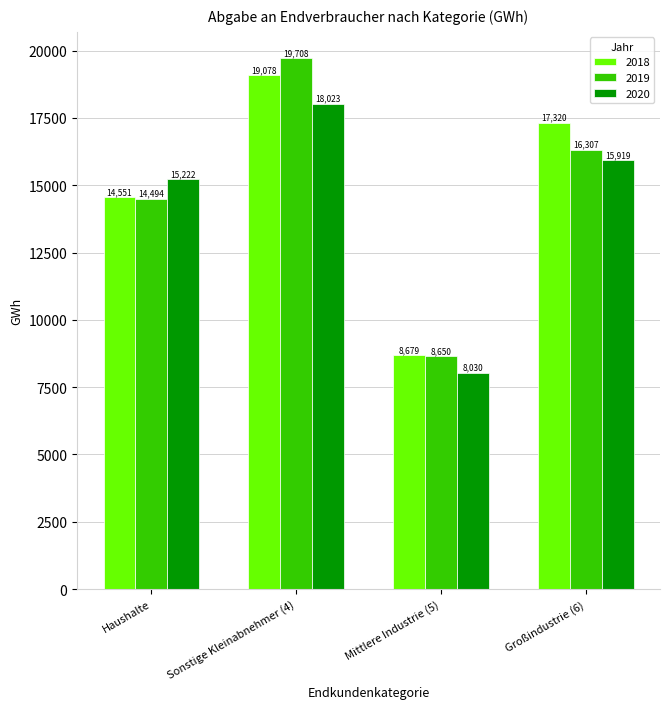

Where does the 2018 series first go above 17320?

Sonstige Kleinabnehmer (4)